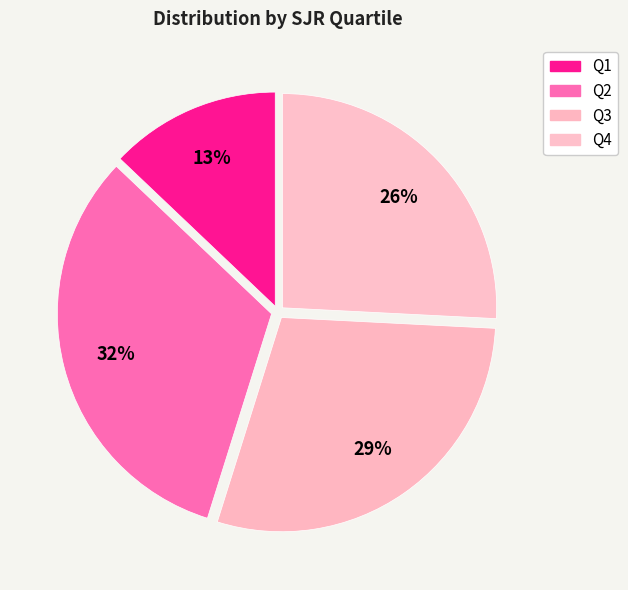

Does Q2 represent more than half of the total?

No